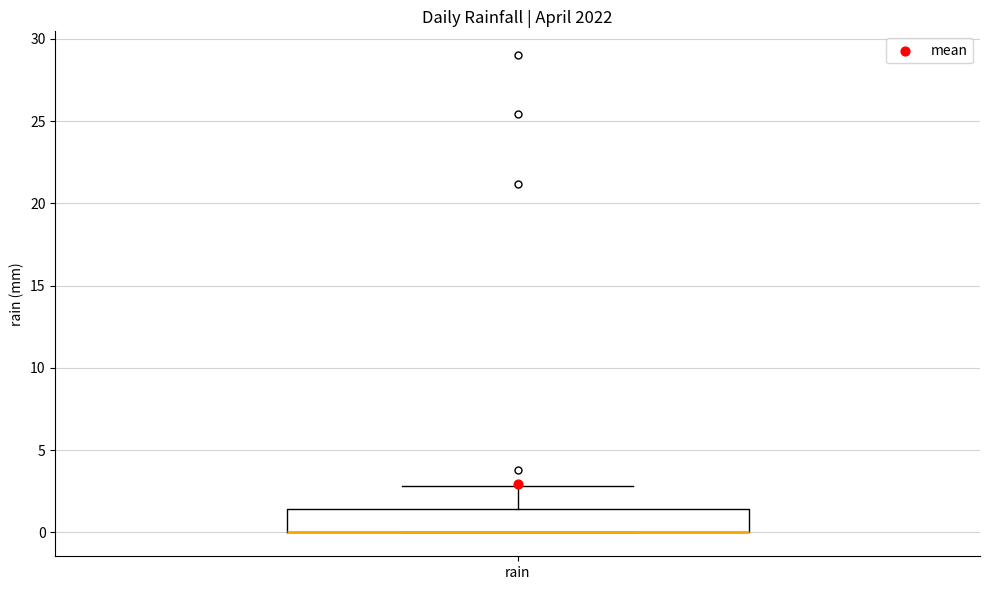

Read this box plot against the y-axis: the position of the median line, the range covered by the box, and the ends of both whiskers. The values are not printed on the chart, so give them approximately, as read against the axis.

median 0.0 (drawn on the box's lower edge), box 0.0 to 1.5, whiskers 0.0 to 3.0